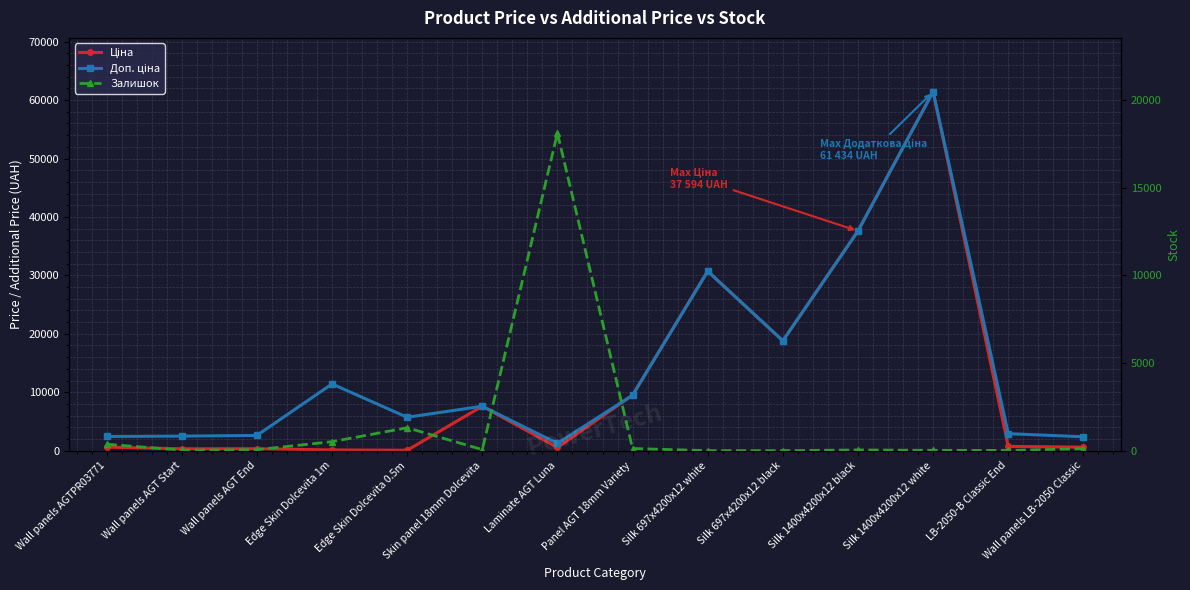

The Залишок series shows 366.0 at Wall panels AGTPR03771. True or false?

True